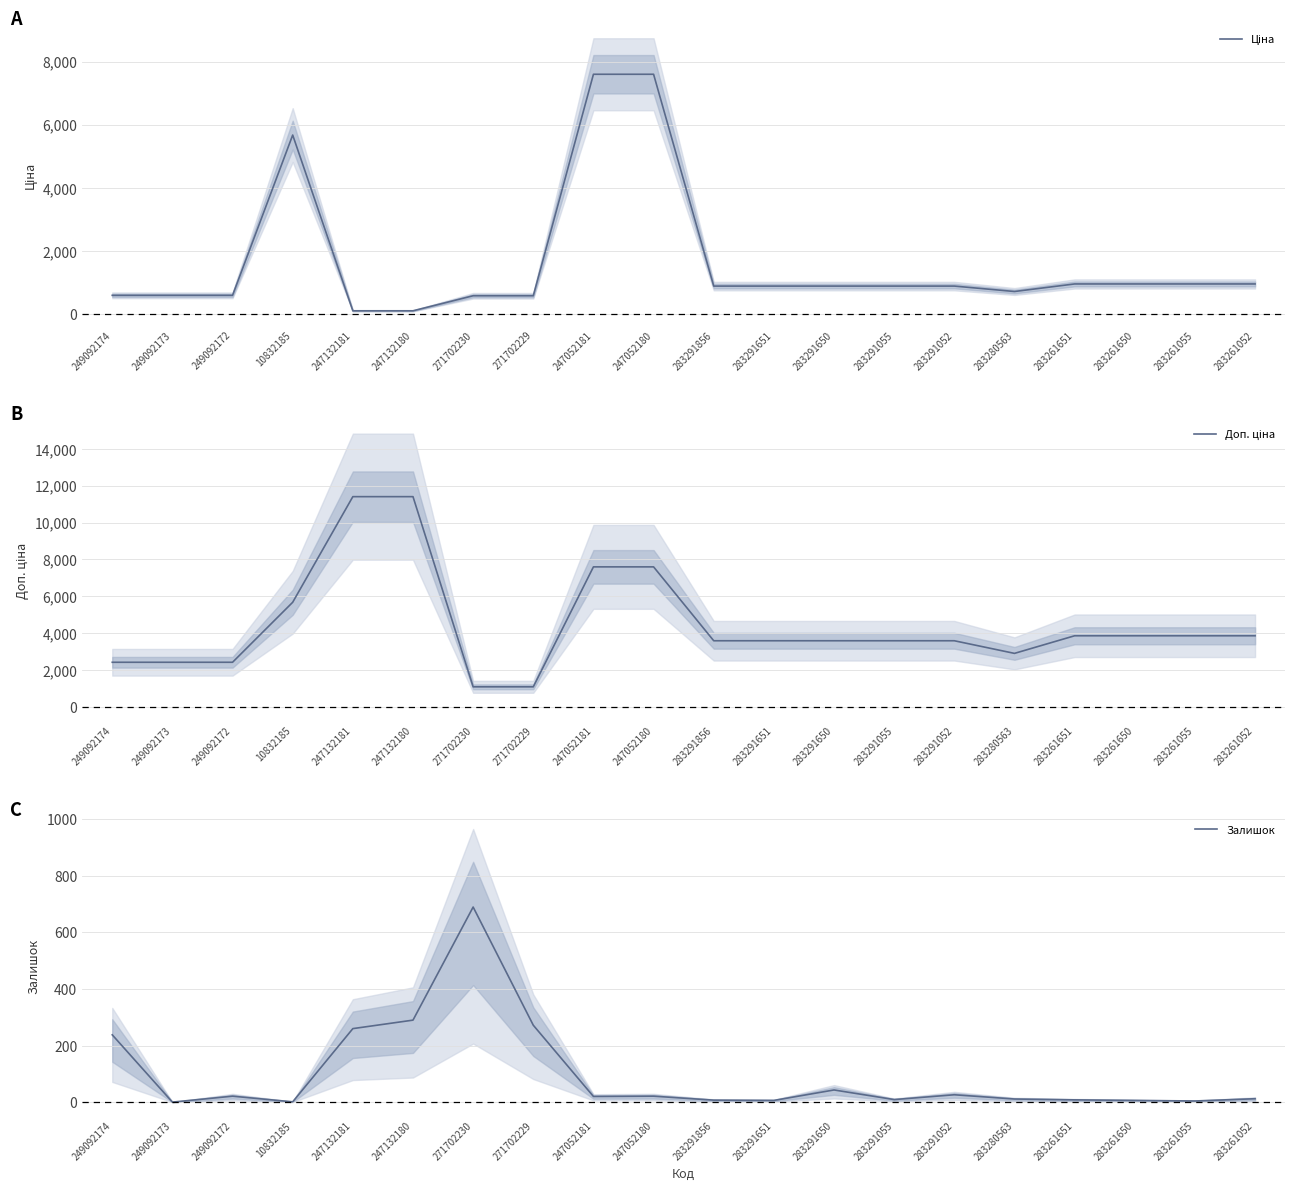

Rank the series at 247052181 from highest to lowest value.

Ціна, Доп. ціна, Залишок